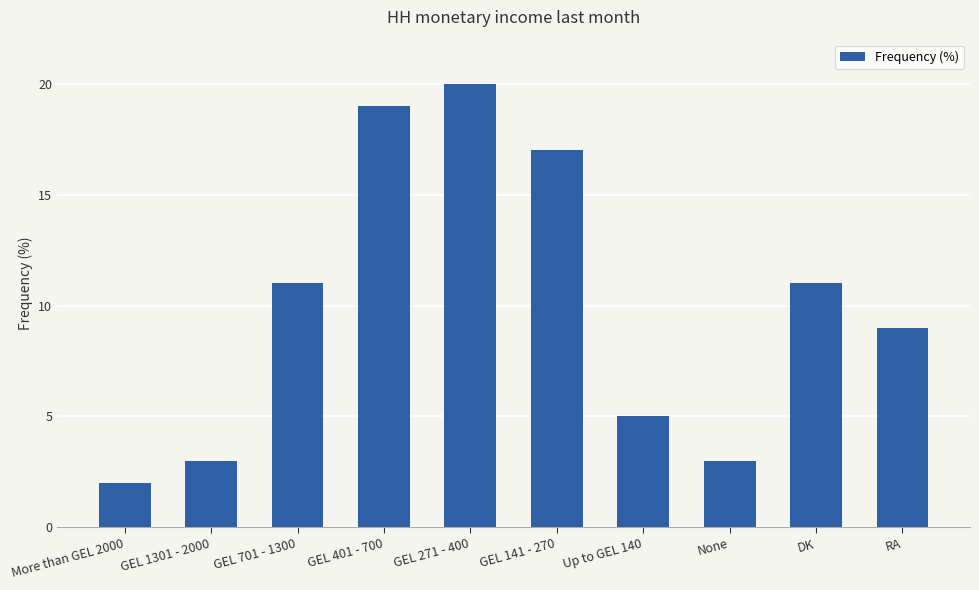

What is the maximum value shown in the chart?

20